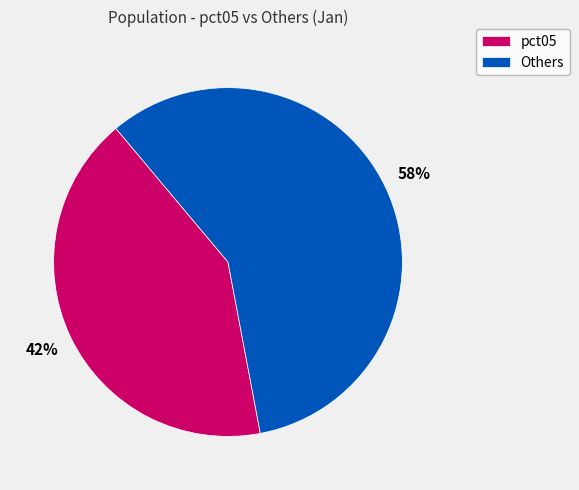

Rank the categories by value from highest to lowest.

Others, pct05